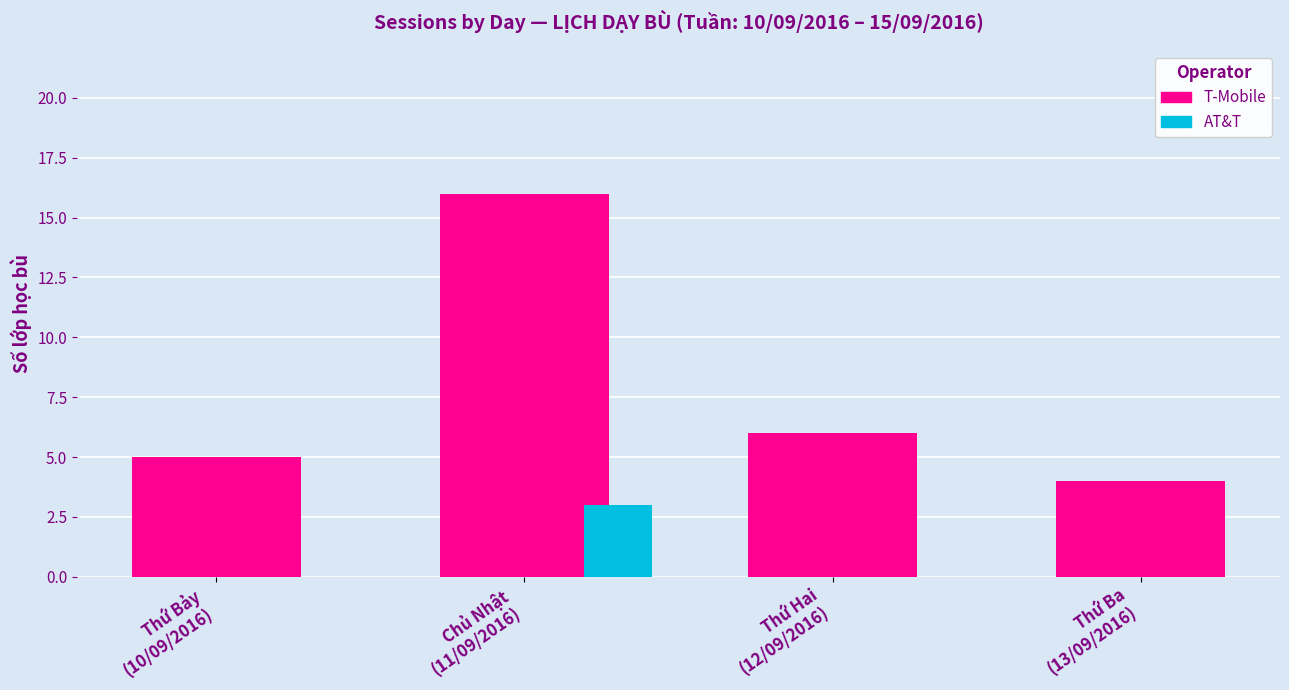

What is the label of the 2nd bar from the left?

Chủ Nhật
11/09/2016